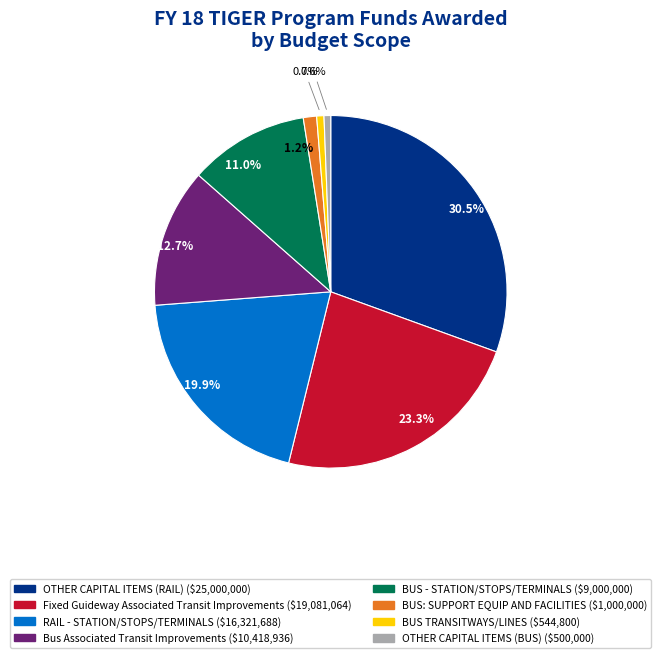

Do BUS TRANSITWAYS/LINES and OTHER CAPITAL ITEMS (RAIL) together represent more than half of the pie?

No